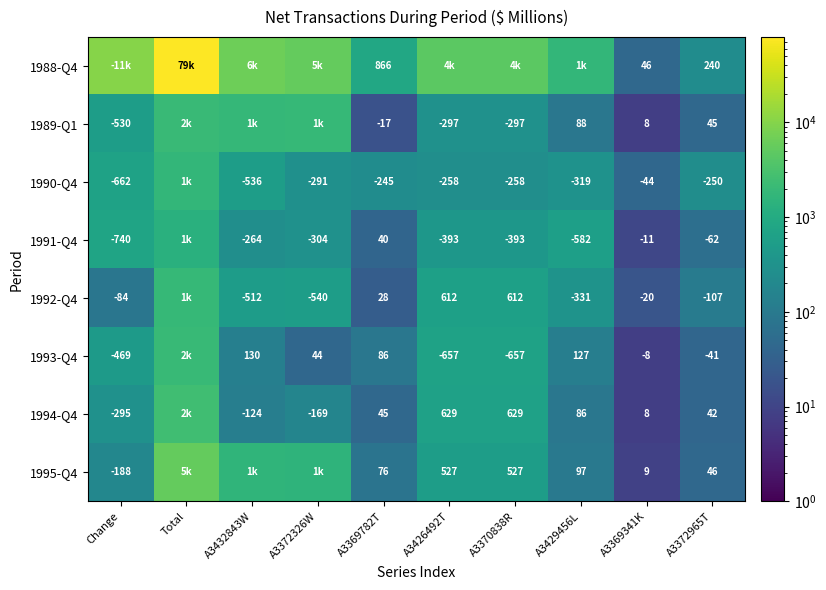

What is the difference between the 1989-Q1 values at A3429456L and A3369782T?

105